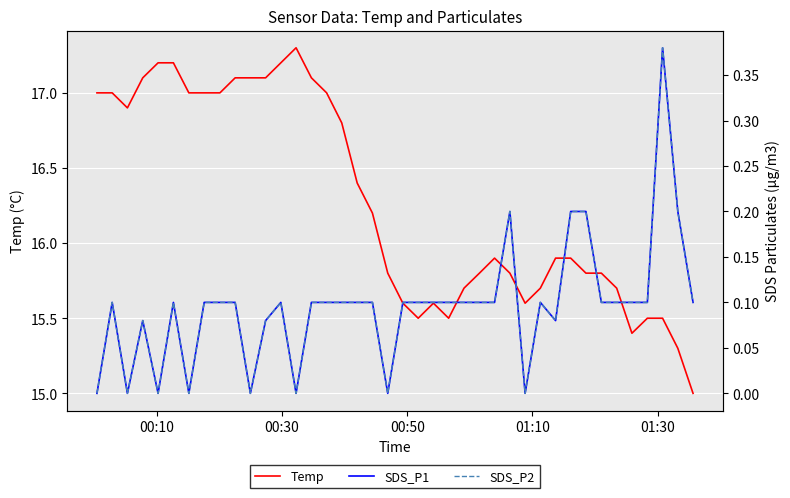

What is the lowest value of the Temp series?

15.0